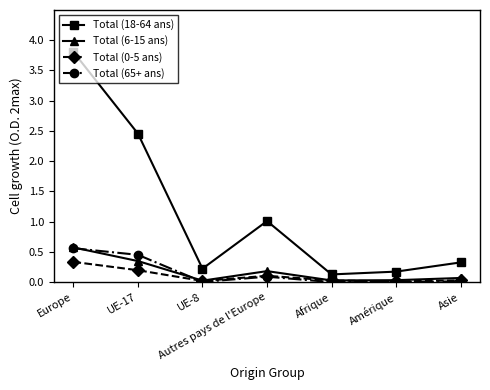

Where is the first local maximum for Total (6-15 ans)?

Autres pays de l'Europe